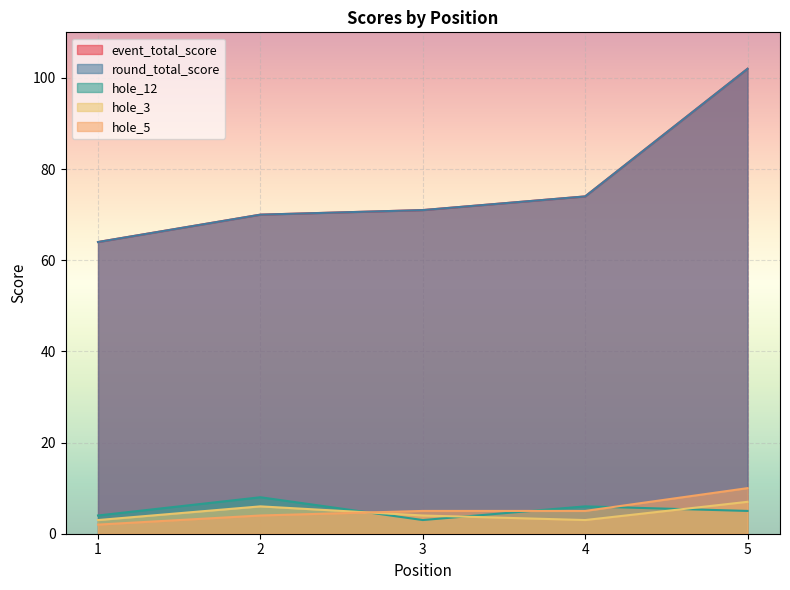

Which label corresponds to the smallest value in the chart?

1